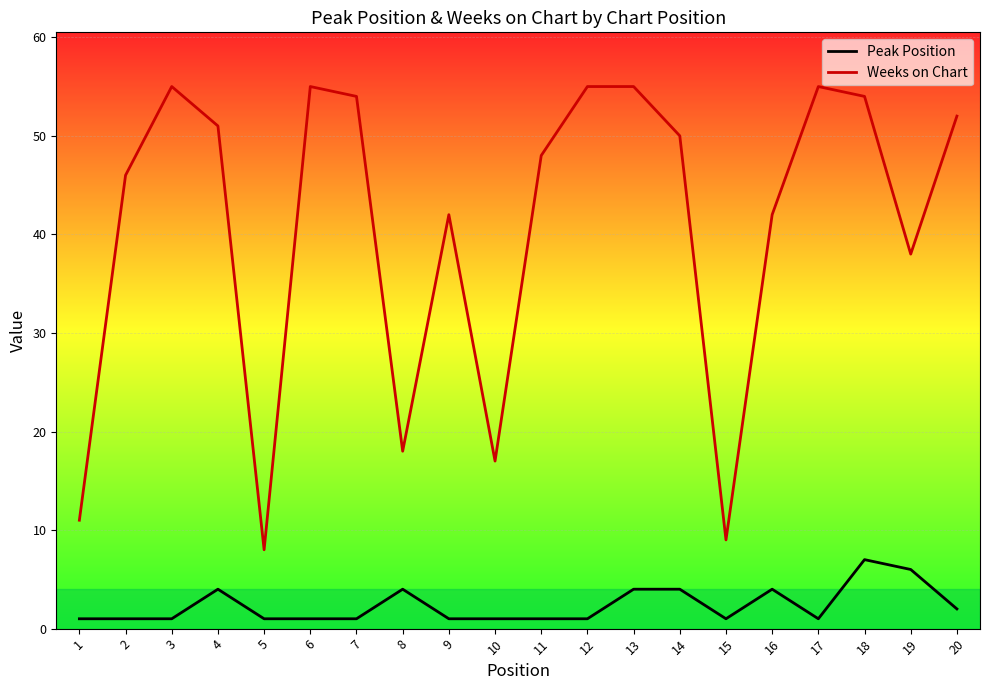

The Weeks on Chart series shows 50 at 14. True or false?

True